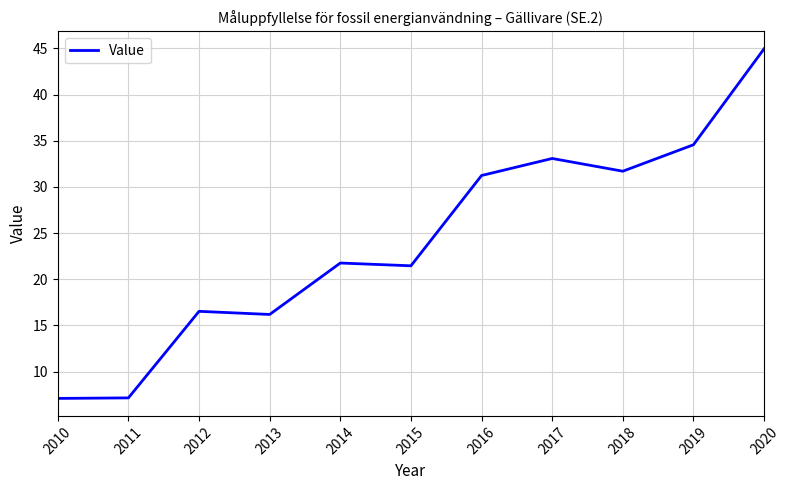

What is the difference between the maximum and minimum values?

37.9